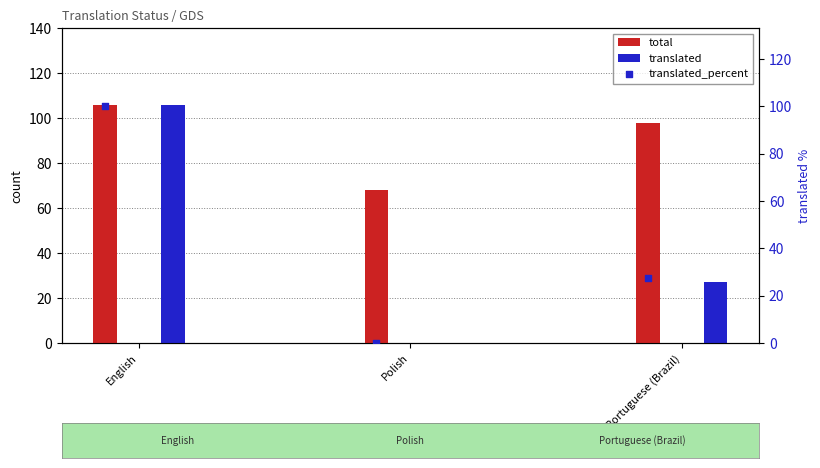

Which series reaches the maximum Y coordinate?

total